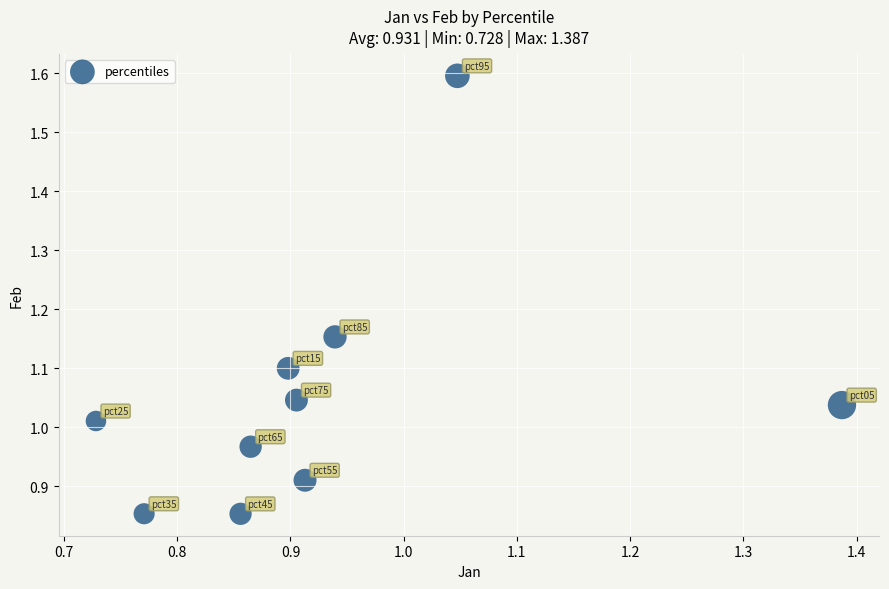

What is the average Y value?

1.1